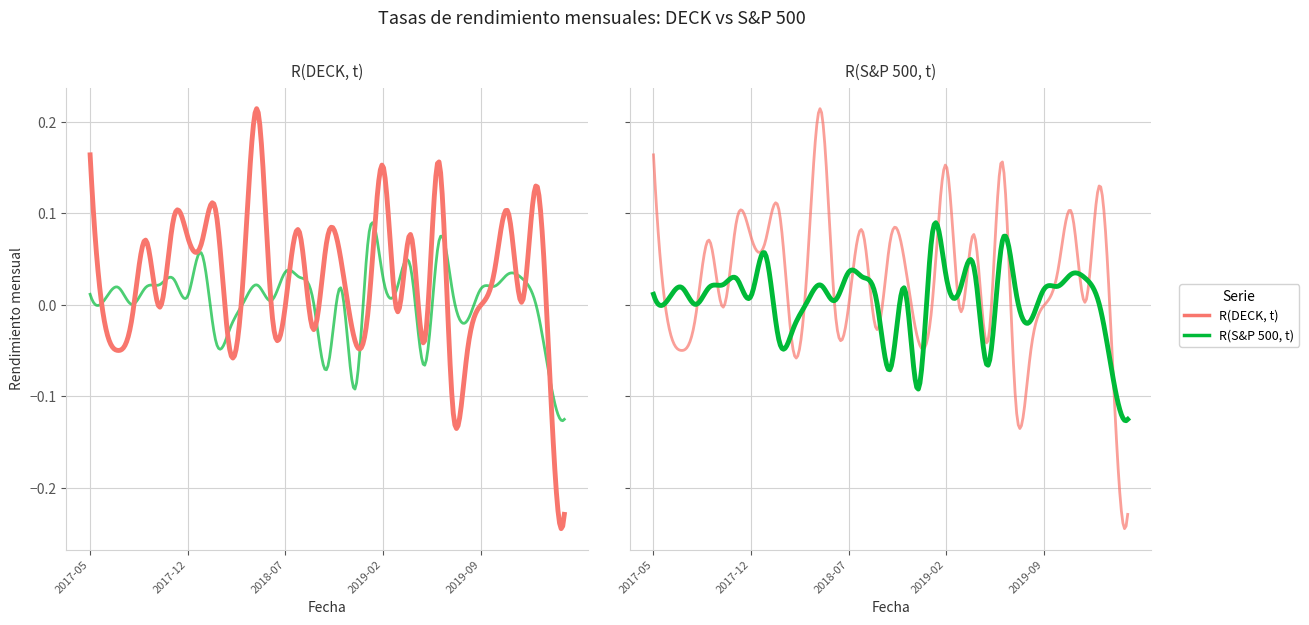

True or false: R(DECK, t) has more than 1 points higher than both neighbors.

True